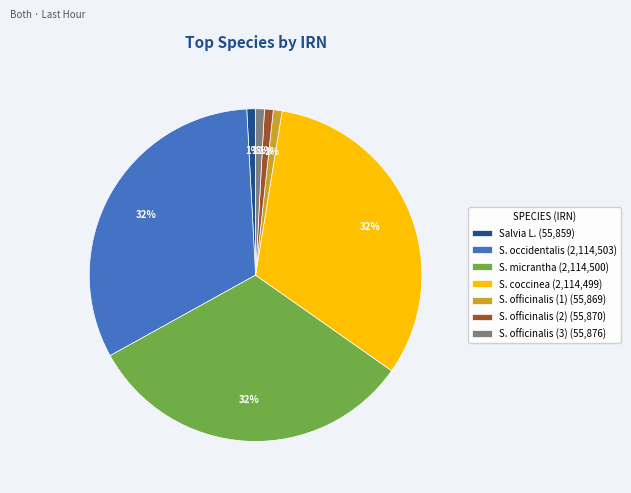

Do S. officinalis (3) (55,876) and S. coccinea (2,114,499) together represent more than half of the pie?

No